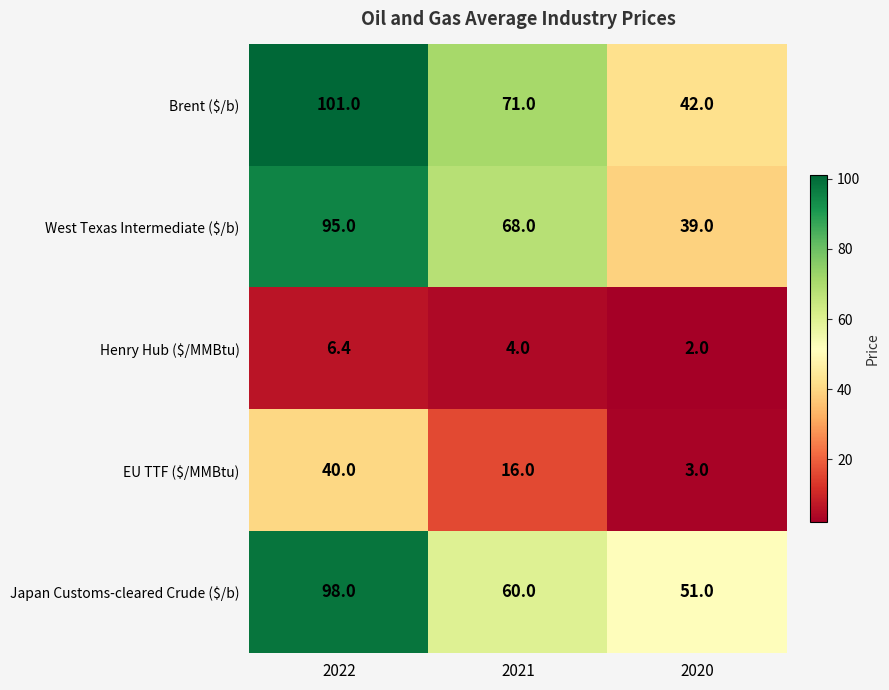

Which series has the largest range (max minus min)?

Brent ($/b)